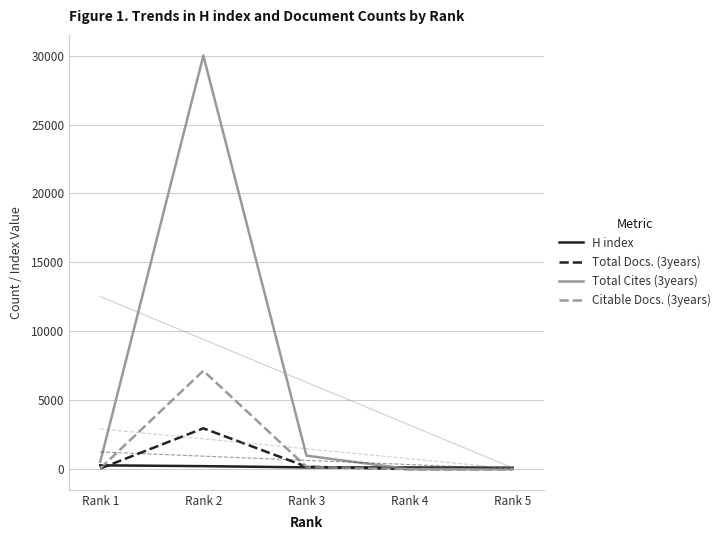

Reading right to left, what are all the values shown in this chart?

H index: Rank 5=105	Rank 4=121	Rank 3=126	Rank 2=216	Rank 1=277
Total Docs. (3years): Rank 5=0	Rank 4=0	Rank 3=175	Rank 2=2962	Rank 1=43
Total Cites (3years): Rank 5=0	Rank 4=0	Rank 3=977	Rank 2=30008	Rank 1=536
Citable Docs. (3years): Rank 5=7	Rank 4=13	Rank 3=168	Rank 2=7139	Rank 1=51